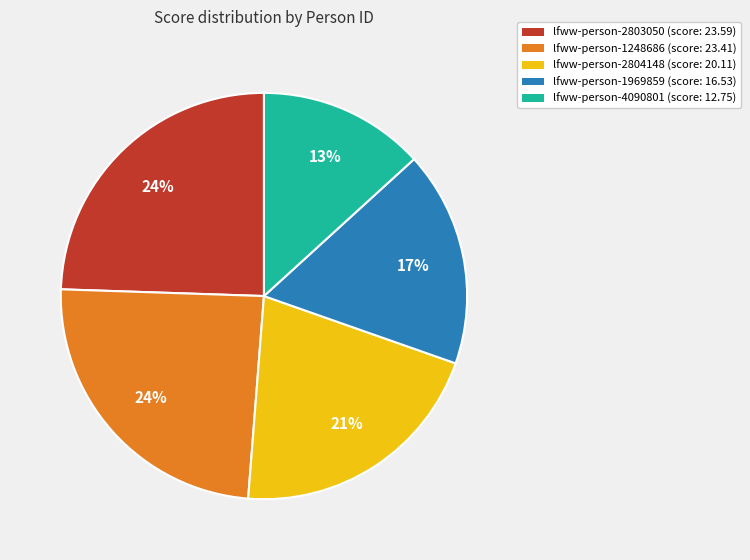

Combined, do lfww-person-2804148 and lfww-person-1969859 account for over 50%?

No